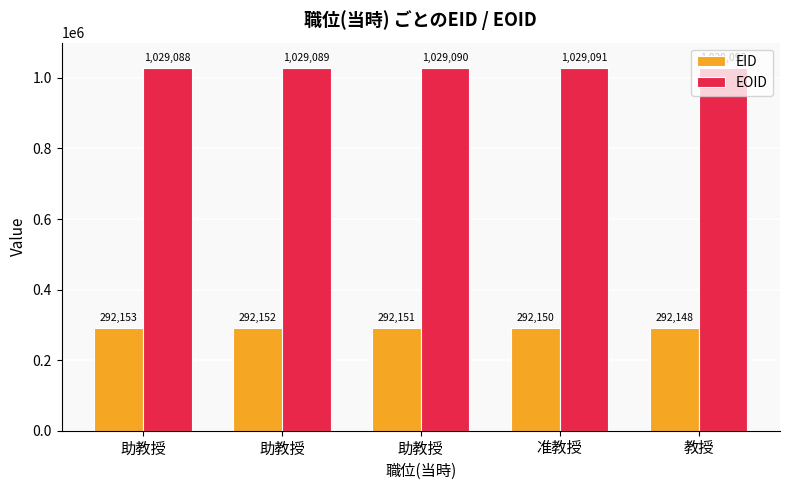

What is the sum of all EOID values?

5145450